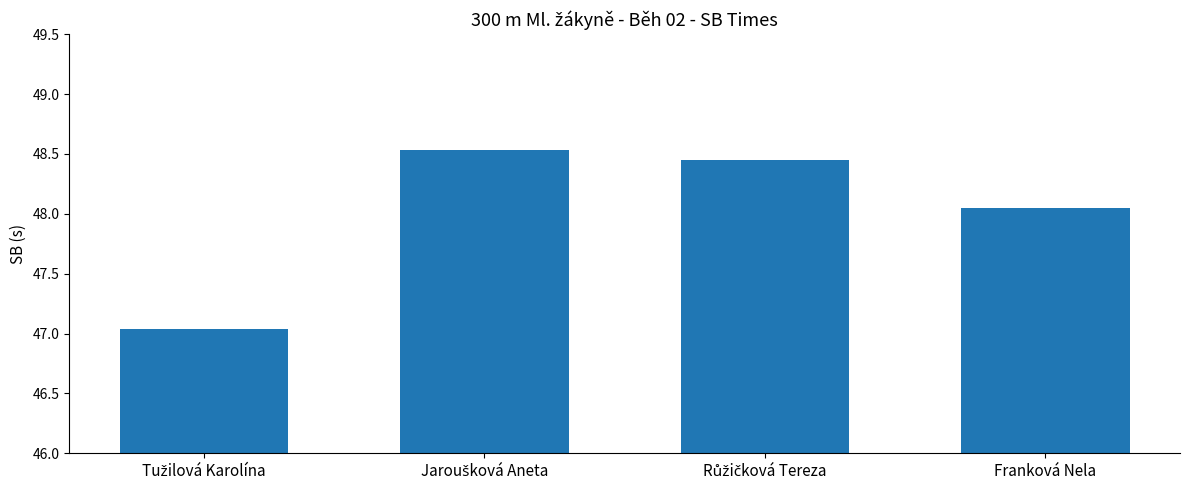

Is it true that the value at Franková Nela is 71.7?

False